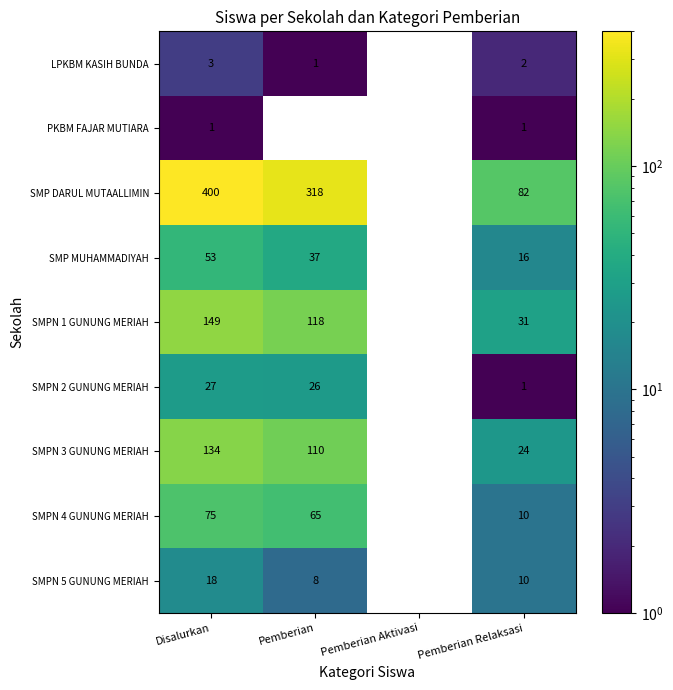

Which series changed the most between Disalurkan and Pemberian Relaksasi?

SMP DARUL MUTAALLIMIN